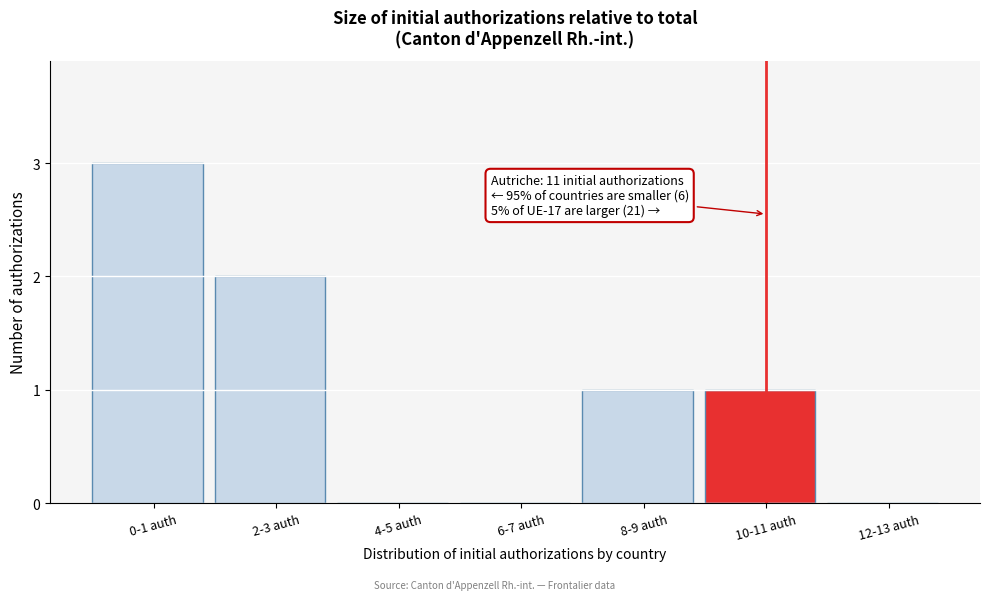

Reading left to right, what are all the values shown in this chart?

0-1 auth=3	2-3 auth=2	4-5 auth=0	6-7 auth=0	8-9 auth=1	10-11 auth=1	12-13 auth=0